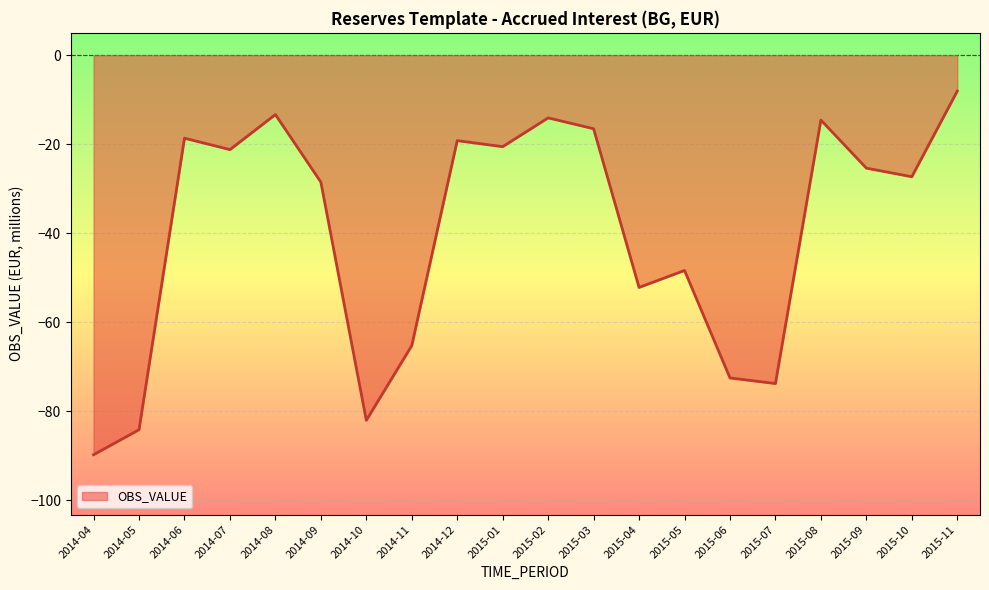

Which label corresponds to the largest value in the chart?

2015-11